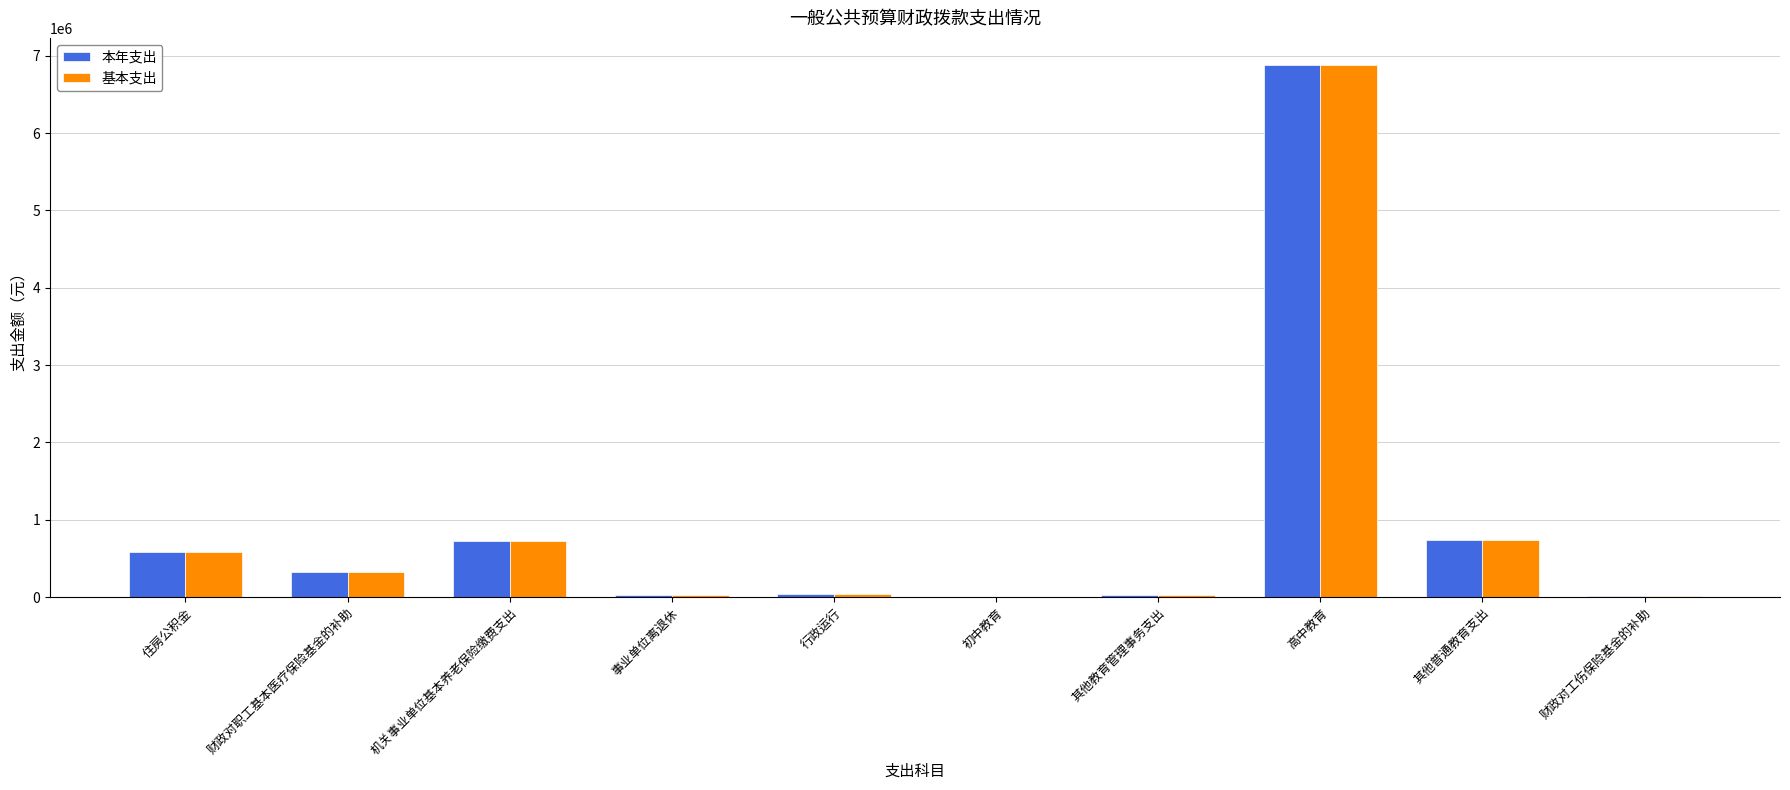

What are all the series names shown in the legend?

本年支出, 基本支出